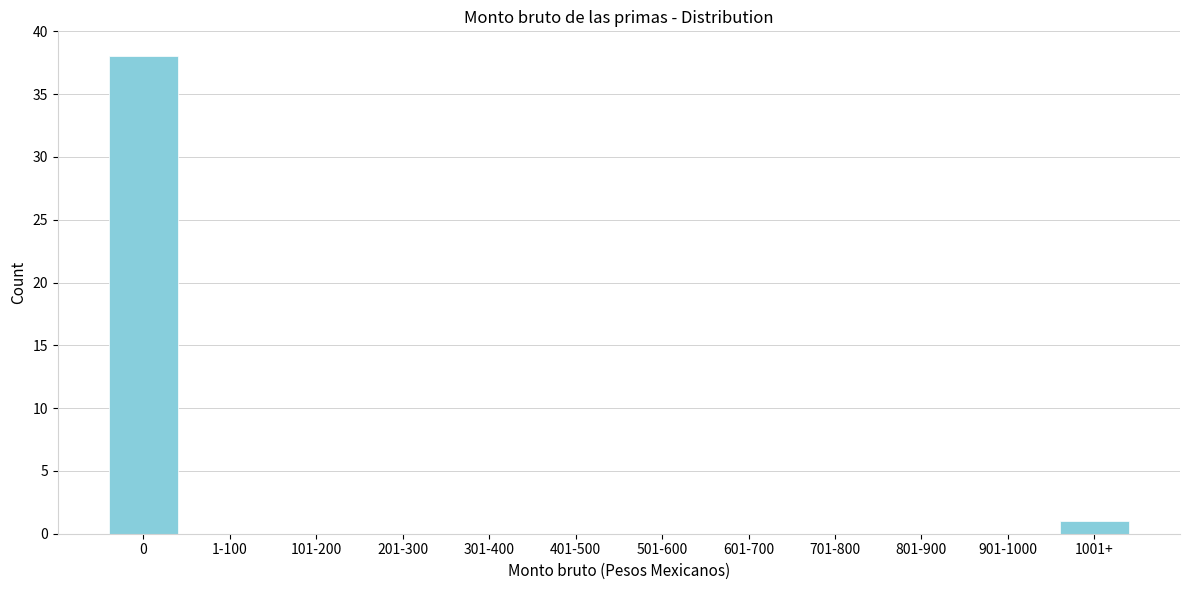

Reading left to right, transcribe all the data shown in this chart.

0=38	1-100=0	101-200=0	201-300=0	301-400=0	401-500=0	501-600=0	601-700=0	701-800=0	801-900=0	901-1000=0	1001+=1